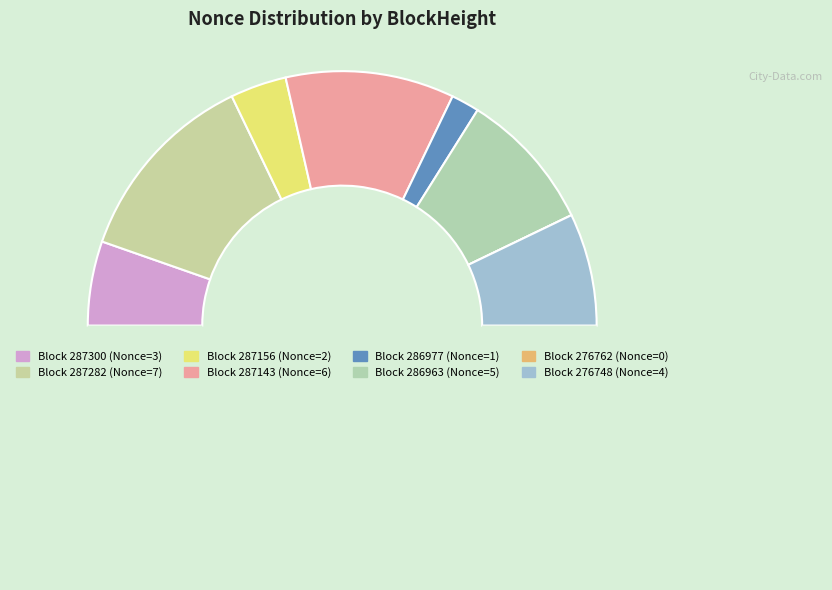

Which slice is the smallest?

276762